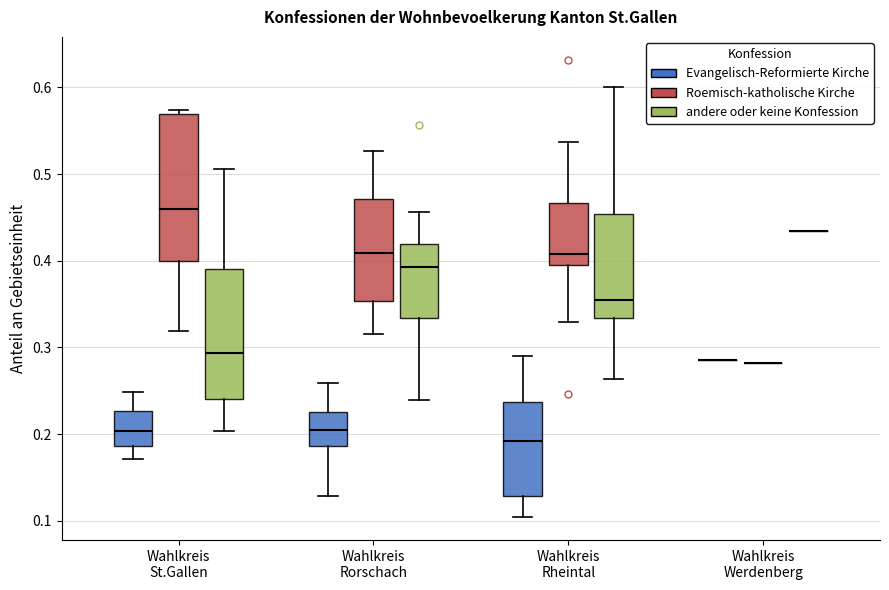

Reading left to right, read every box against the y-axis: the position of its median line, the range the box covers, and the ends of its whiskers. The values are not printed on the chart, so give them approximately, as read against the axis.

Wahlkreis St.Gallen (Evangelisch-Reformierte Kirche): median 0.20, box 0.19 to 0.23, whiskers 0.17 to 0.25
Wahlkreis St.Gallen (Roemisch-katholische Kirche): median 0.46, box 0.40 to 0.57, whiskers 0.32 to 0.57 (just above the box's upper edge)
Wahlkreis St.Gallen (andere oder keine Konfession): median 0.29, box 0.24 to 0.39, whiskers 0.20 to 0.51
Wahlkreis Rorschach (Evangelisch-Reformierte Kirche): median 0.21, box 0.19 to 0.23, whiskers 0.13 to 0.26
Wahlkreis Rorschach (Roemisch-katholische Kirche): median 0.41, box 0.35 to 0.47, whiskers 0.32 to 0.53
Wahlkreis Rorschach (andere oder keine Konfession): median 0.39, box 0.33 to 0.42, whiskers 0.24 to 0.46
Wahlkreis Rheintal (Evangelisch-Reformierte Kirche): median 0.19, box 0.13 to 0.24, whiskers 0.10 to 0.29
Wahlkreis Rheintal (Roemisch-katholische Kirche): median 0.41, box 0.40 to 0.47, whiskers 0.33 to 0.54
Wahlkreis Rheintal (andere oder keine Konfession): median 0.36, box 0.33 to 0.45, whiskers 0.26 to 0.60
Wahlkreis Werdenberg (Evangelisch-Reformierte Kirche): box collapsed to a line at 0.29, whiskers 0.29 to 0.29
Wahlkreis Werdenberg (Roemisch-katholische Kirche): box collapsed to a line at 0.28, whiskers 0.28 to 0.28
Wahlkreis Werdenberg (andere oder keine Konfession): box collapsed to a line at 0.43, whiskers 0.43 to 0.43